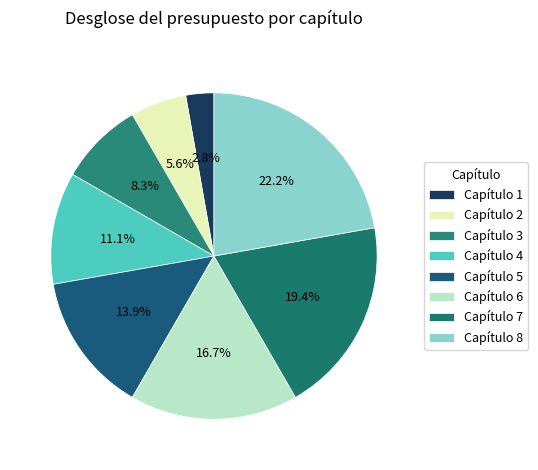

Between Capítulo 7 and Capítulo 4, which is larger?

Capítulo 7